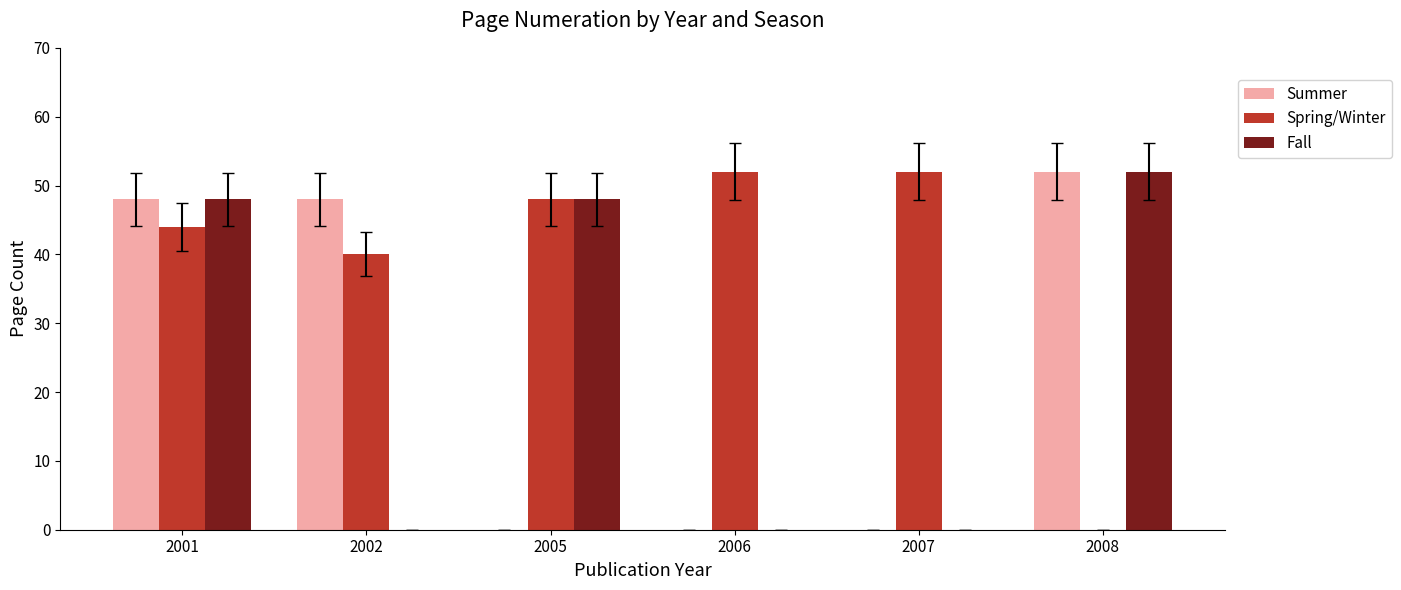

How many groups of bars are there?

6